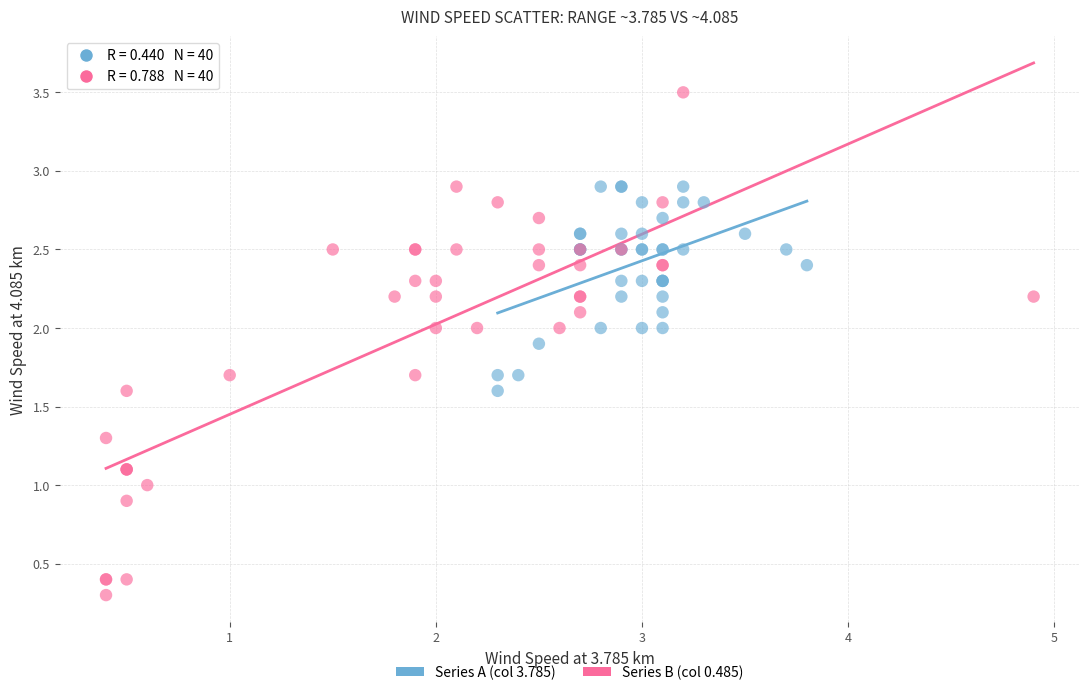

Which series contains the lowest Y value?

Series B (col 0.485)